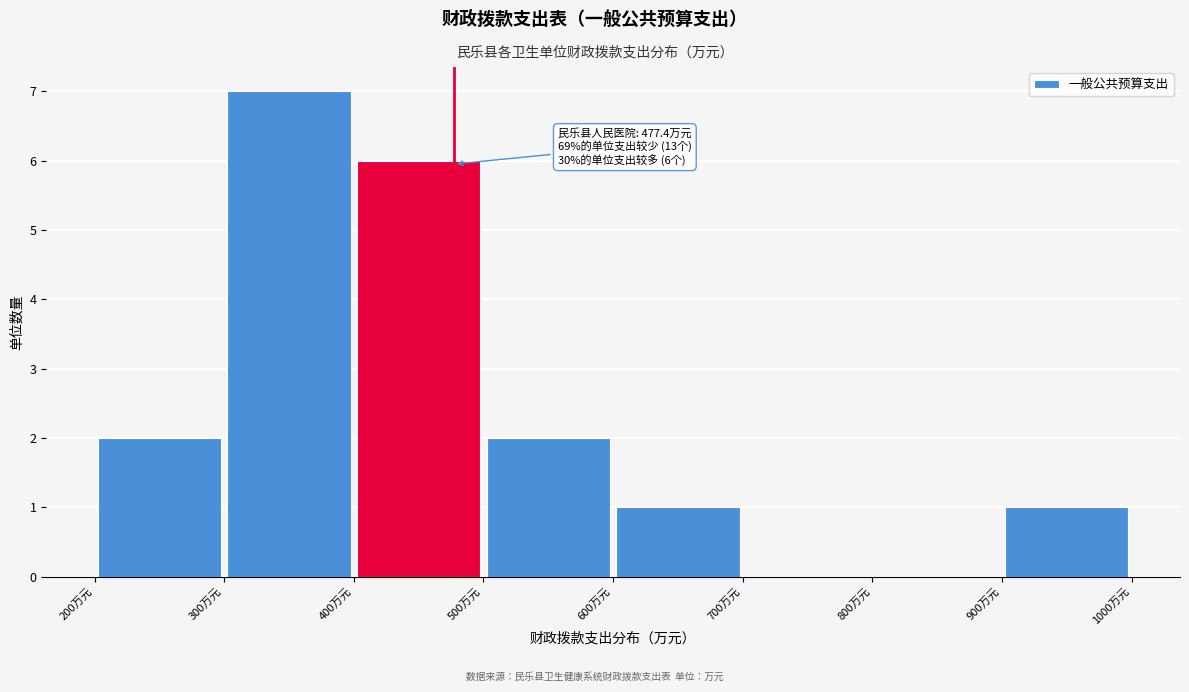

Which range on the x-axis has the tallest bar?

300 to 400